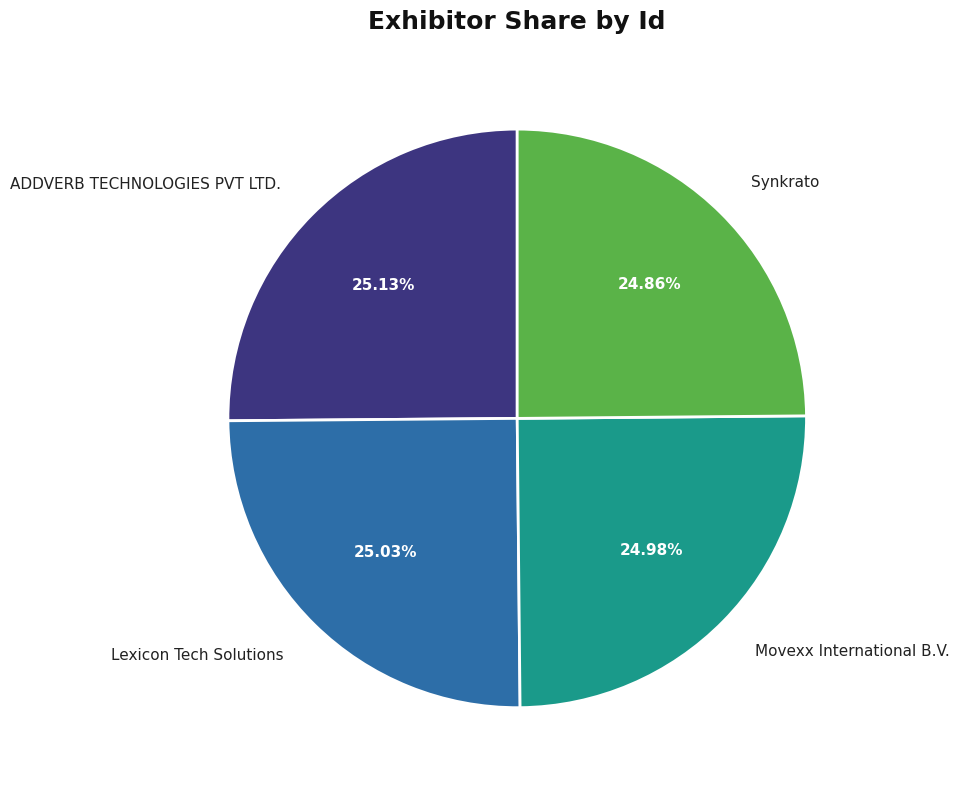

Approximately how many times larger is the value at Synkrato compared to Movexx International B.V.?

1.0